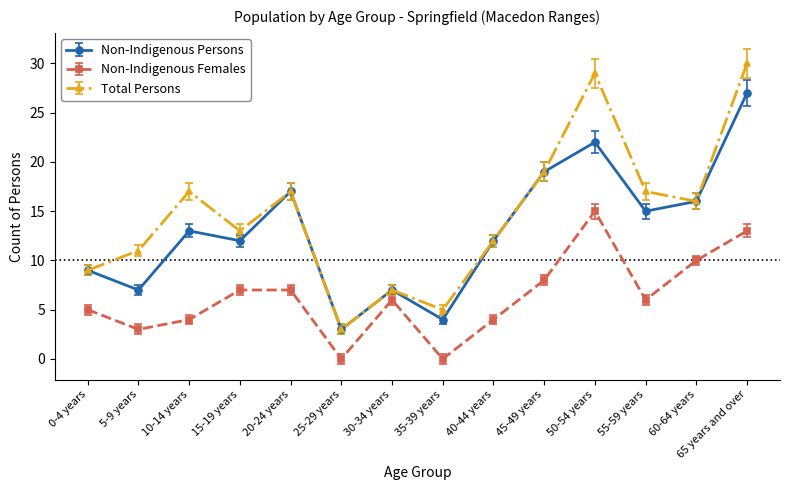

How many interior local valleys does the Non-Indigenous Females series have?

4